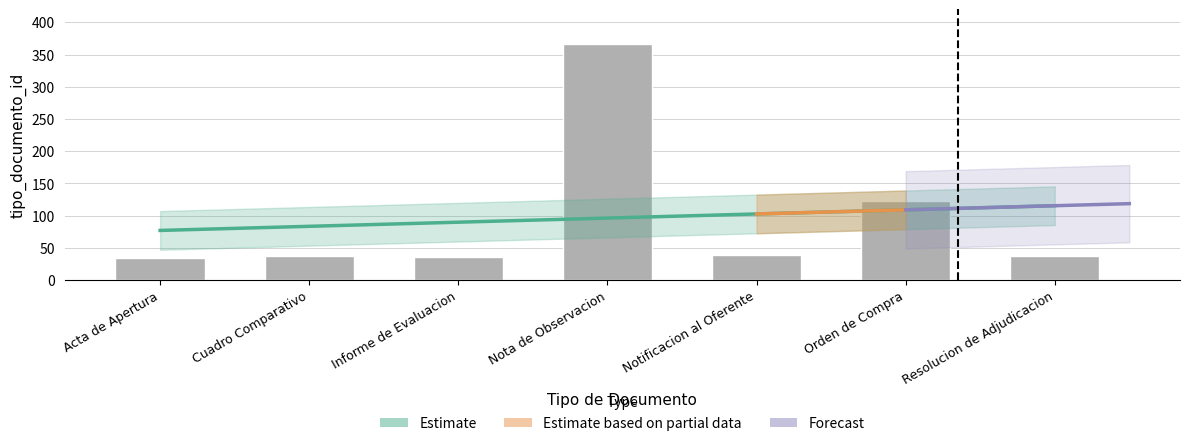

What value does the data have at Notificacion al Oferente?

39